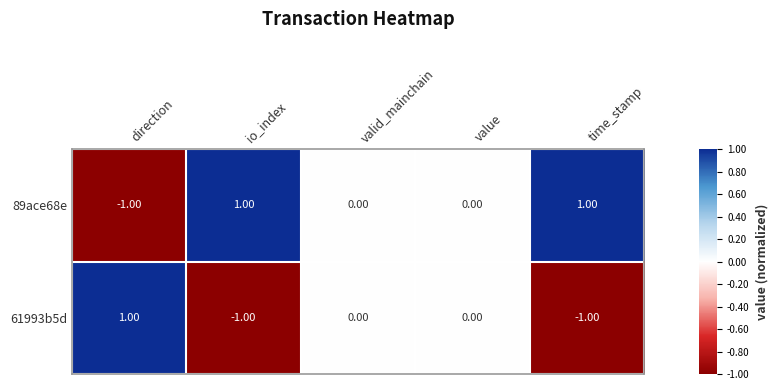

Rank the series by their average value, from highest to lowest.

89ace68e, 61993b5d